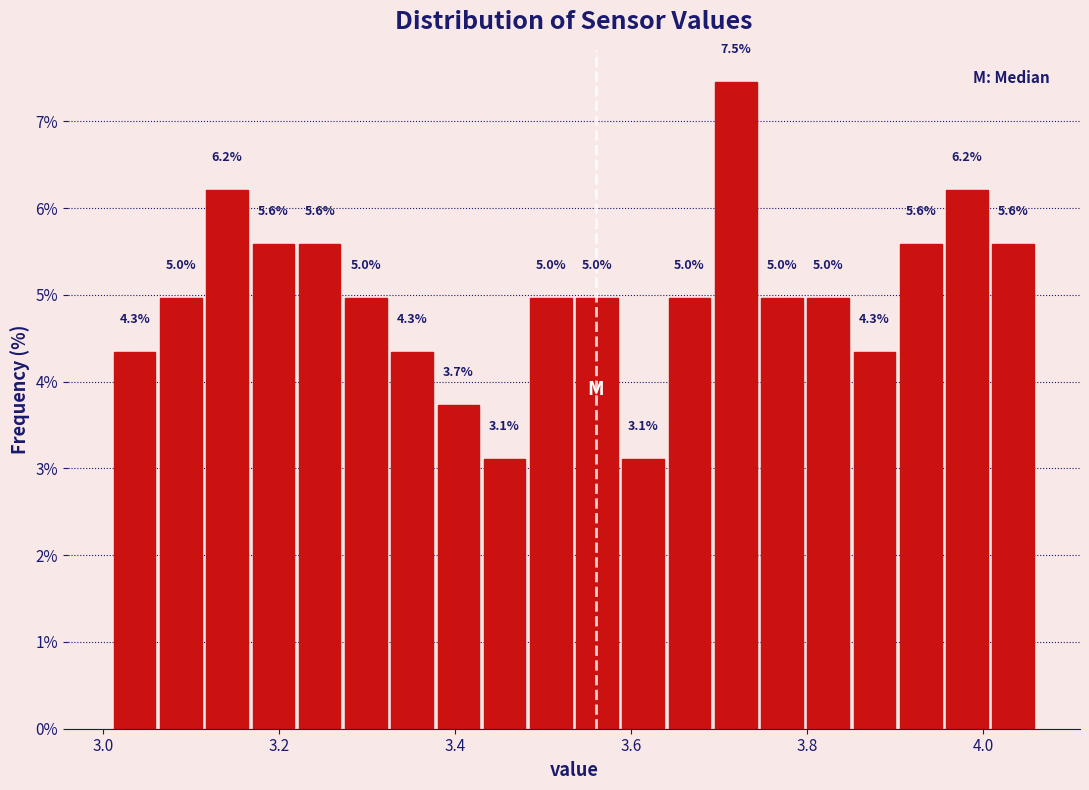

Around what value on the x-axis is the tallest bar? Give the approximate position of its centre, as read against the axis.

3.72